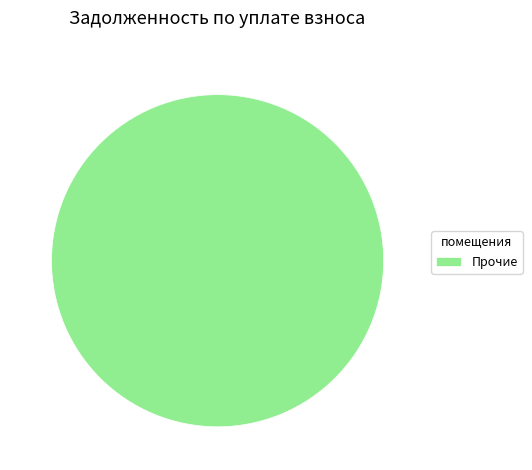

How many segments does this pie chart have?

1